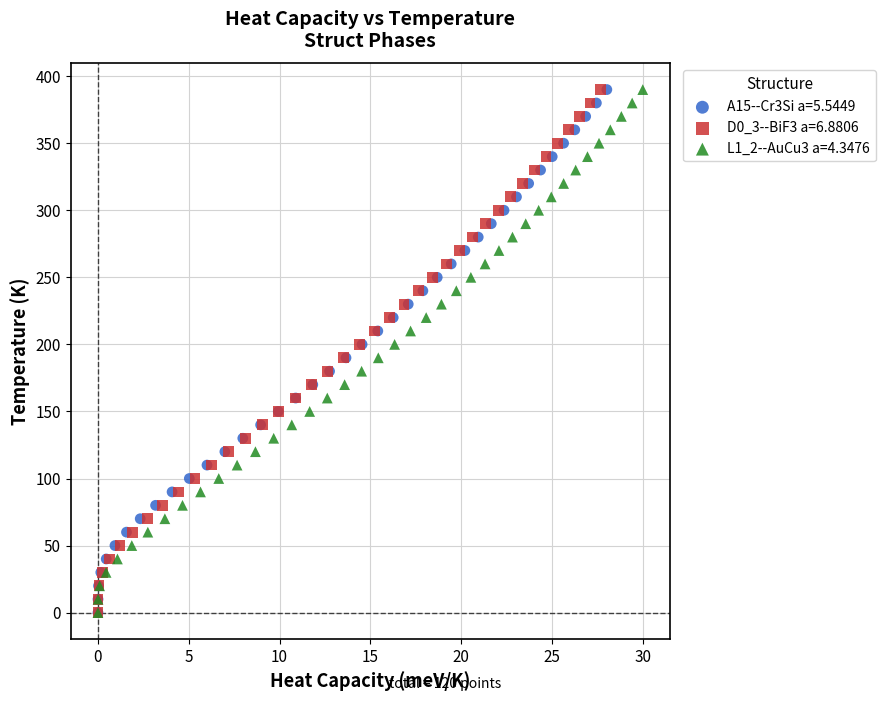

What are all the series names shown in the legend?

A15--Cr3Si a=5.5449, D0_3--BiF3 a=6.8806, L1_2--AuCu3 a=4.3476